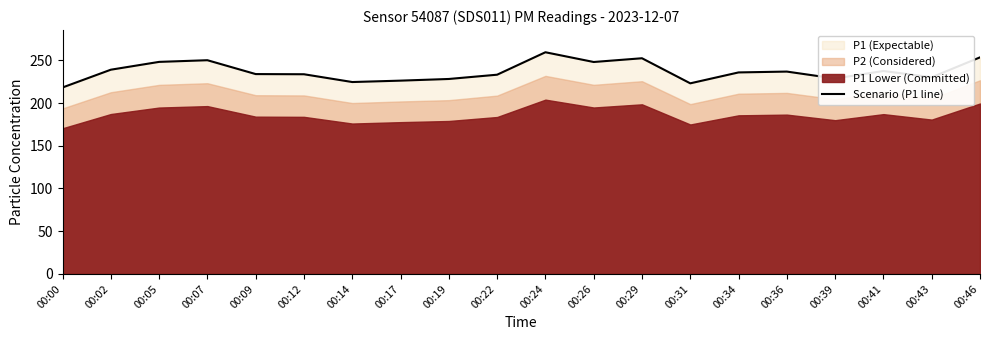

At which label does Scenario (P1 line) reach its peak?

00:24